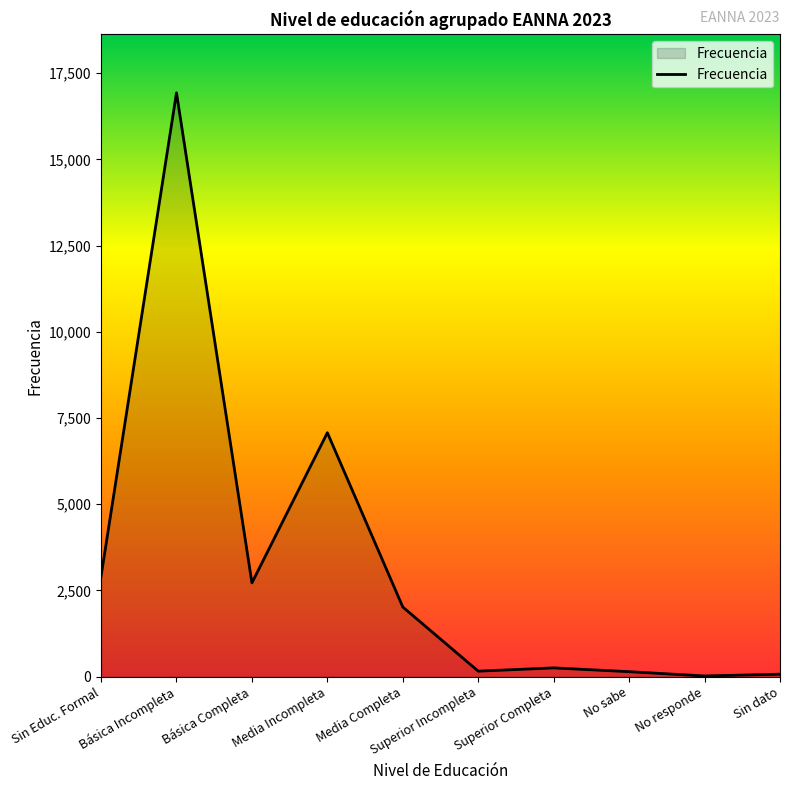

At which category does the chart reach its peak across all series?

Básica Incompleta